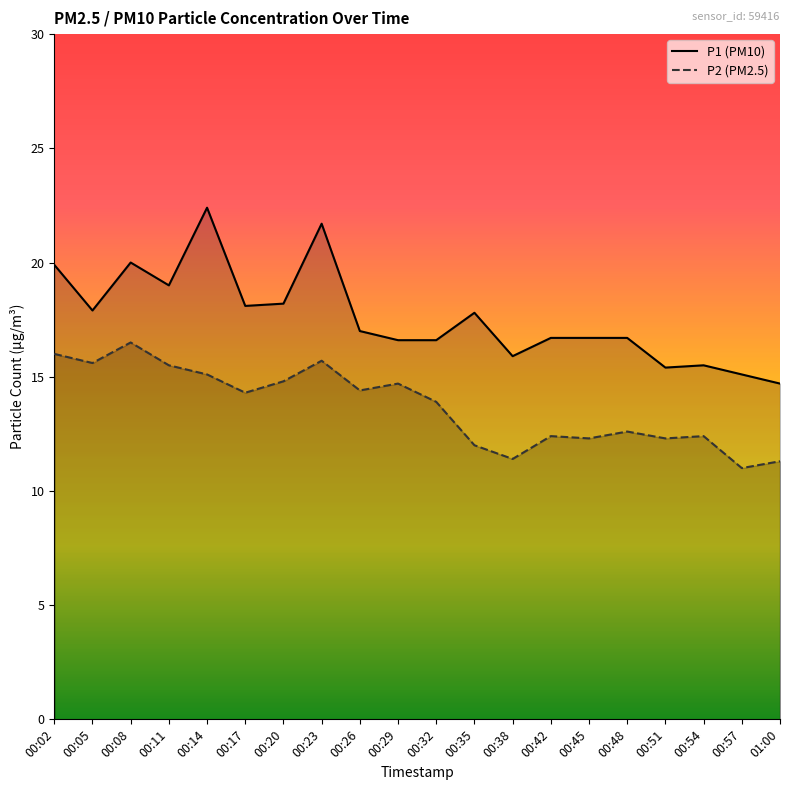

What value does the P2 (PM2.5) series have at 00:57?

11.0